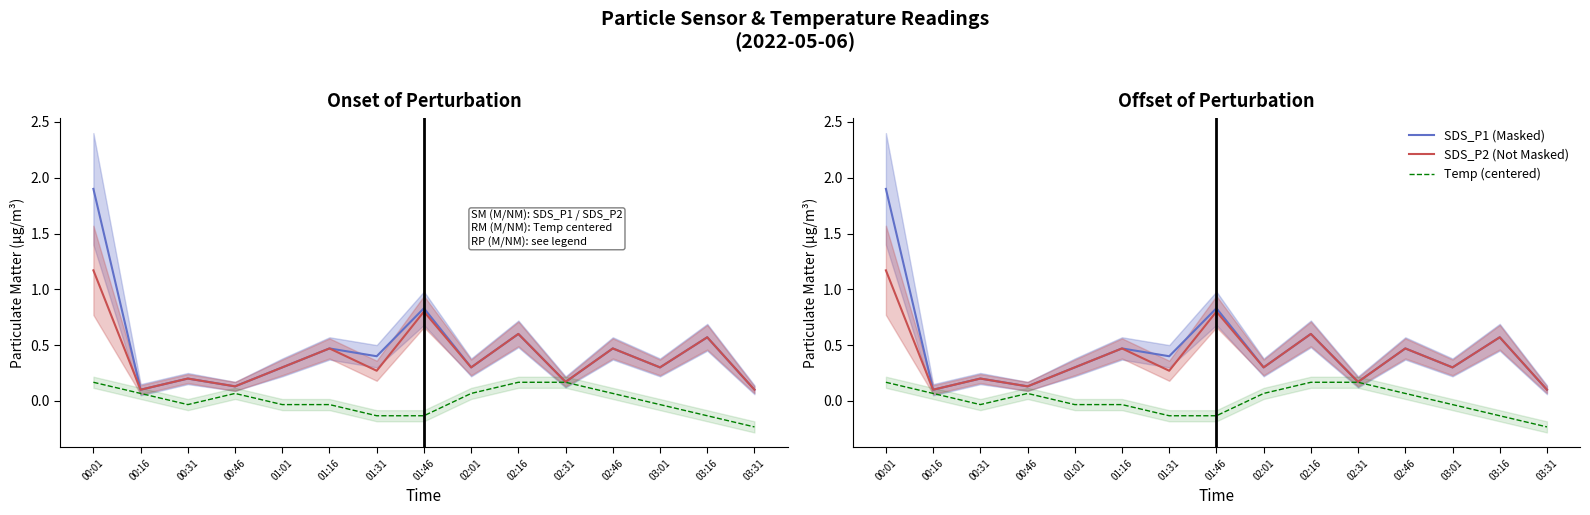

What is the difference between the second highest and second lowest values in the SDS_P1 (Masked) series?

0.7